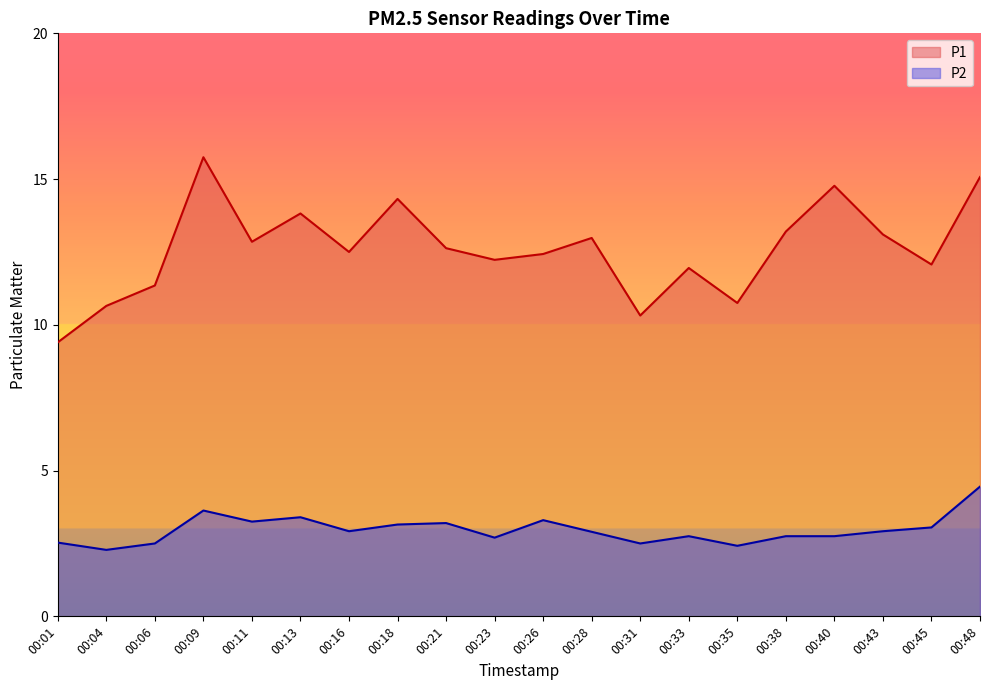

Which series changed the most between 00:31 and 00:33?

P1